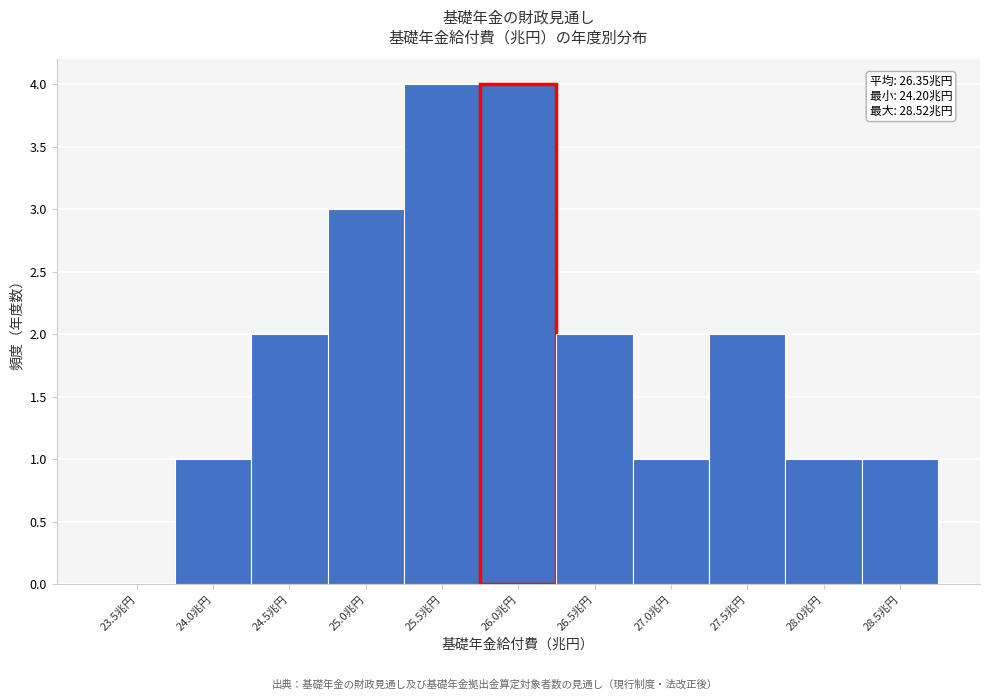

Reading left to right, extract all data points from this chart.

23.5兆円=0	24.0兆円=1	24.5兆円=2	25.0兆円=3	25.5兆円=4	26.0兆円=4	26.5兆円=2	27.0兆円=1	27.5兆円=2	28.0兆円=1	28.5兆円=1